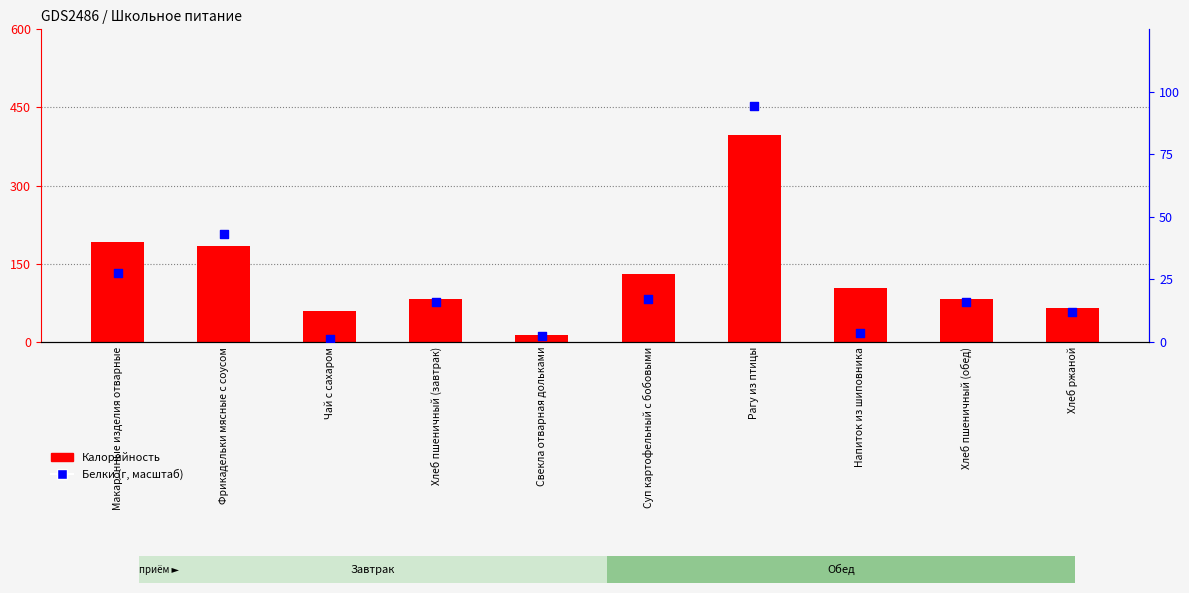

Is the value of Калорийность at Рагу из птицы greater than the value of Белки at Хлеб пшеничный (завтрак)?

Yes